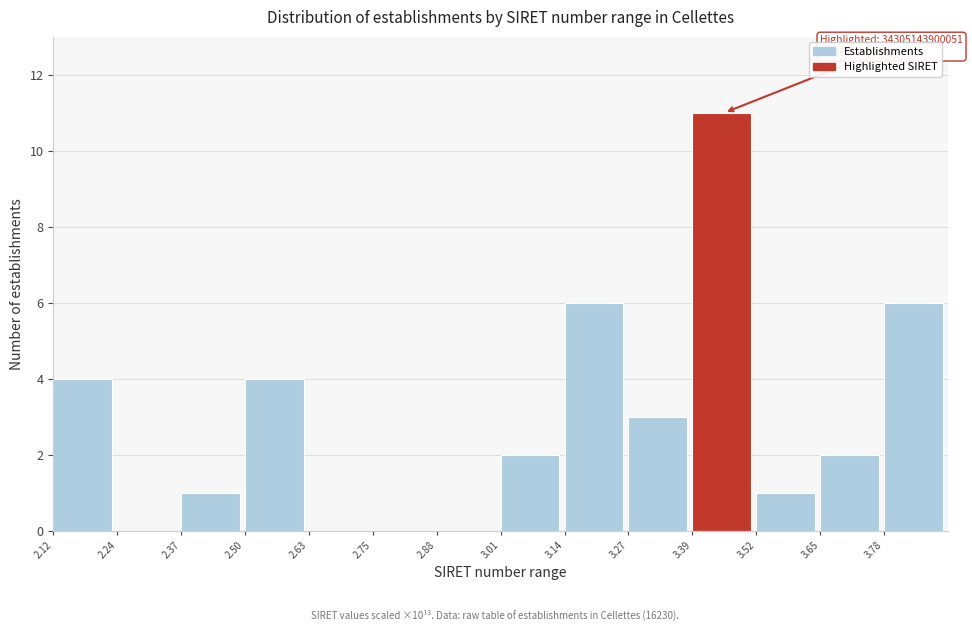

Reading left to right, list all the values displayed in this chart.

2.12=4	2.24=0	2.37=1	2.50=4	2.63=0	2.75=0	2.88=0	3.01=2	3.14=6	3.27=3	3.39=11	3.52=1	3.65=2	3.78=6